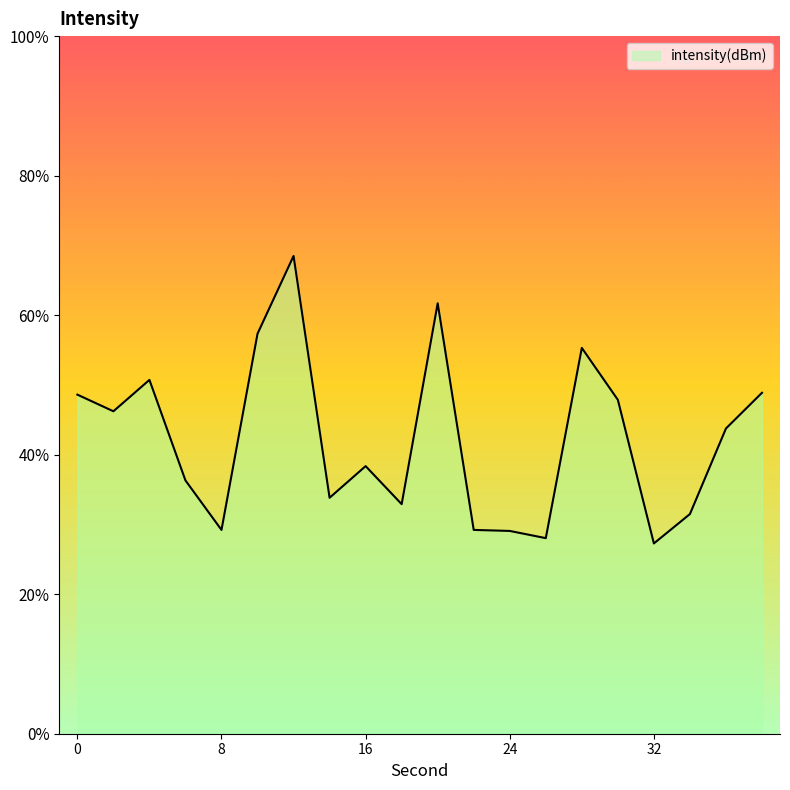

Does the chart display data point markers on the line(s)?

No